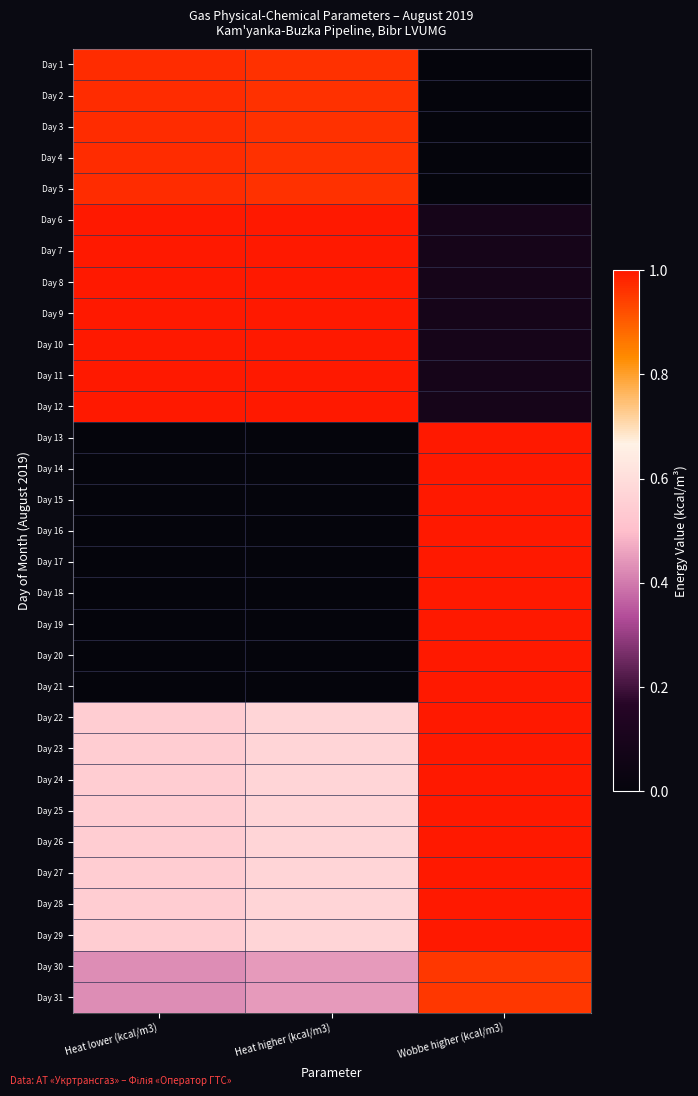

What is the spread (max minus min) of values at Heat lower (kcal/m3)?

1.0